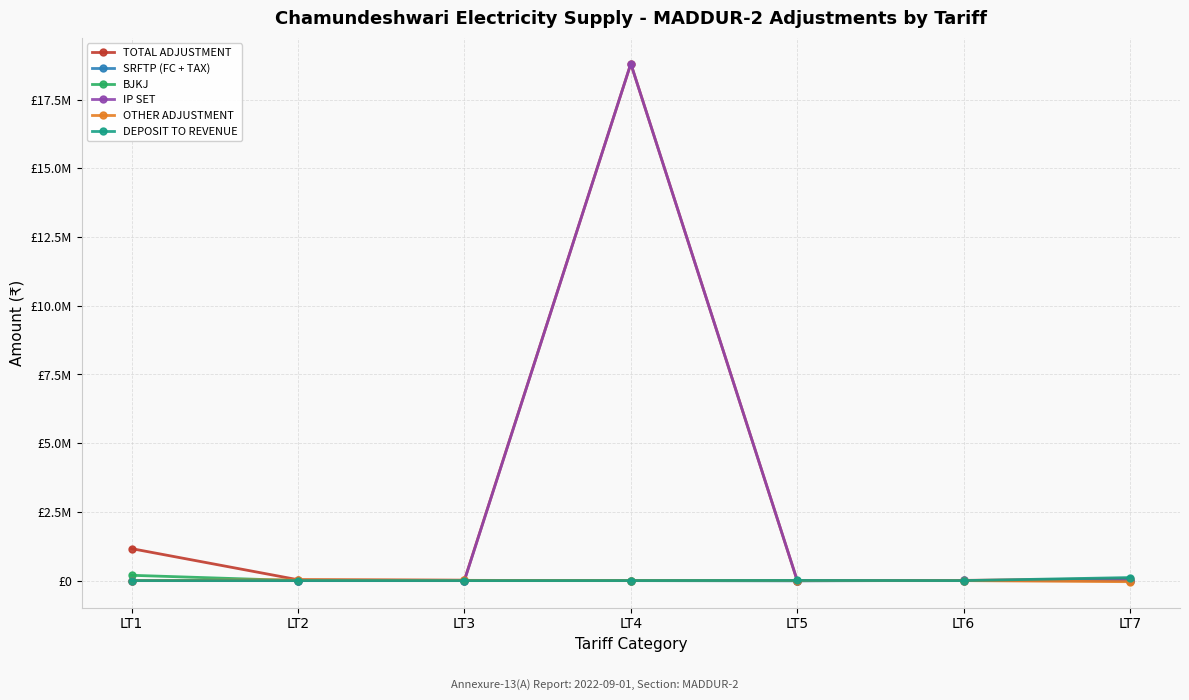

What are all the series names shown in the legend?

TOTAL ADJUSTMENT, SRFTP (FC + TAX), BJKJ, IP SET, OTHER ADJUSTMENT, DEPOSIT TO REVENUE